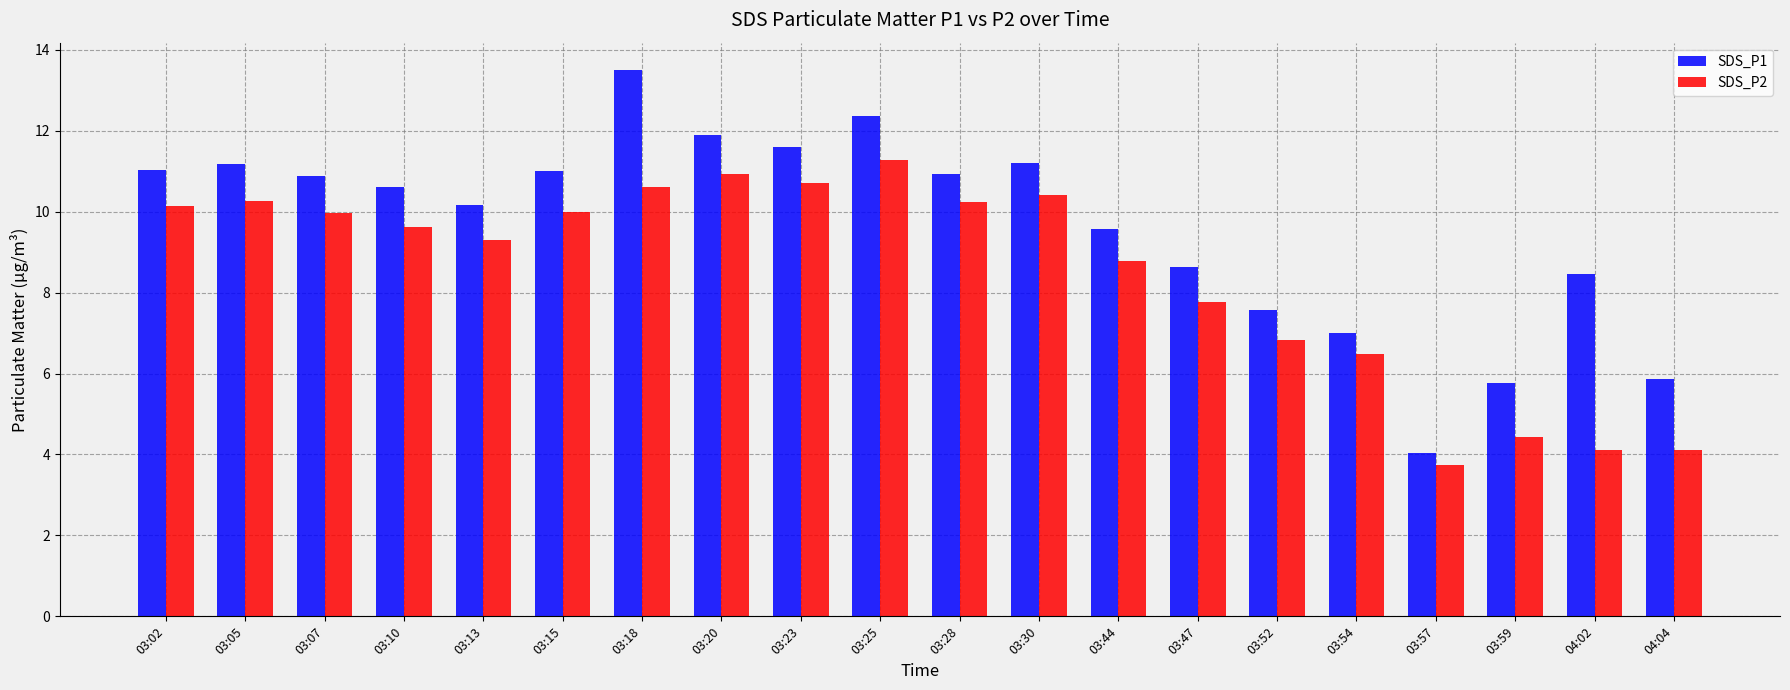

Which category has the lowest value in the SDS_P2 series?

03:57